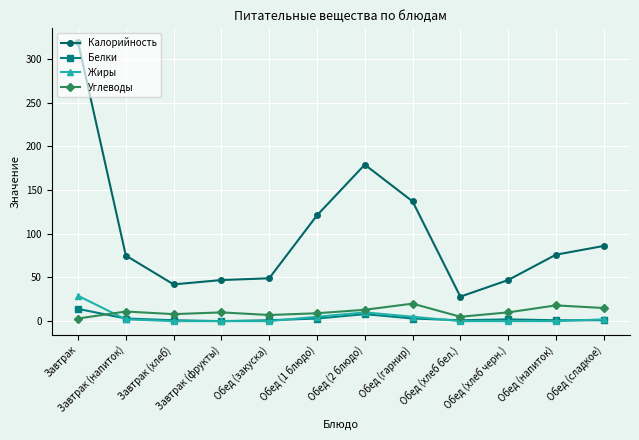

True or false: Калорийность and Жиры intersect in this chart.

False